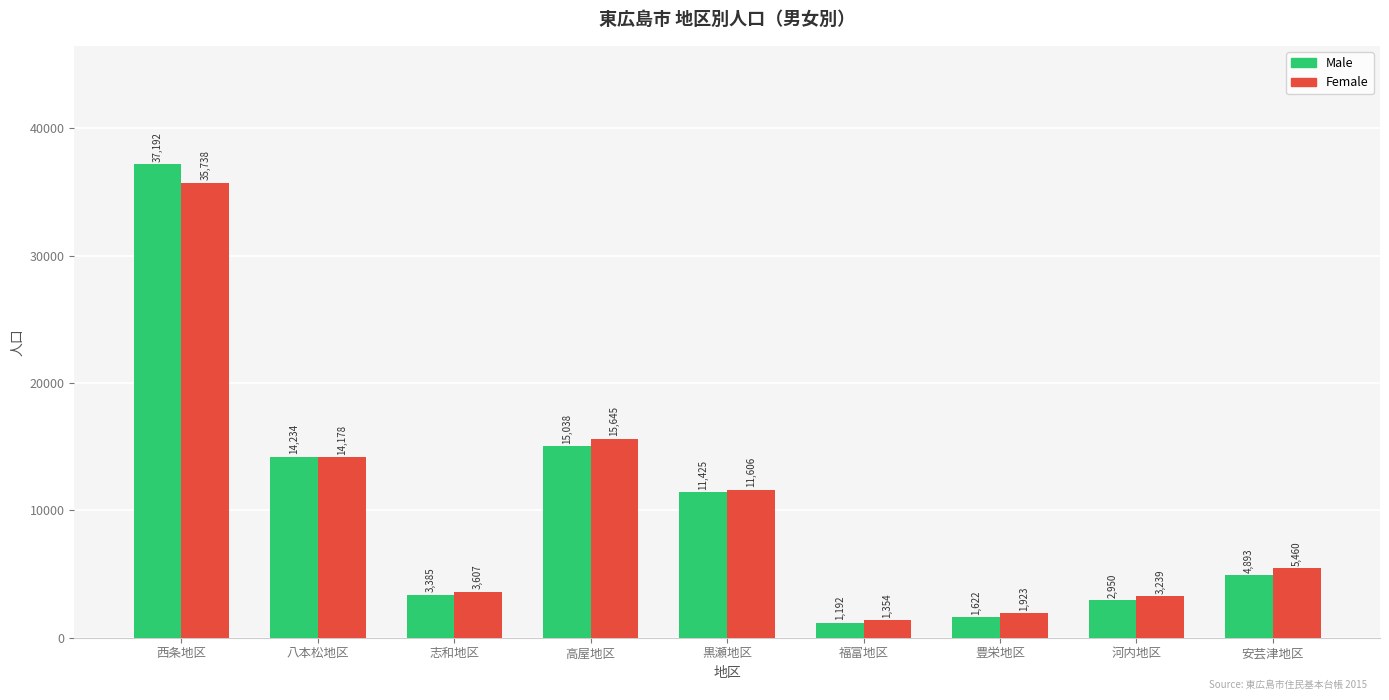

How many bars are there in each group?

2